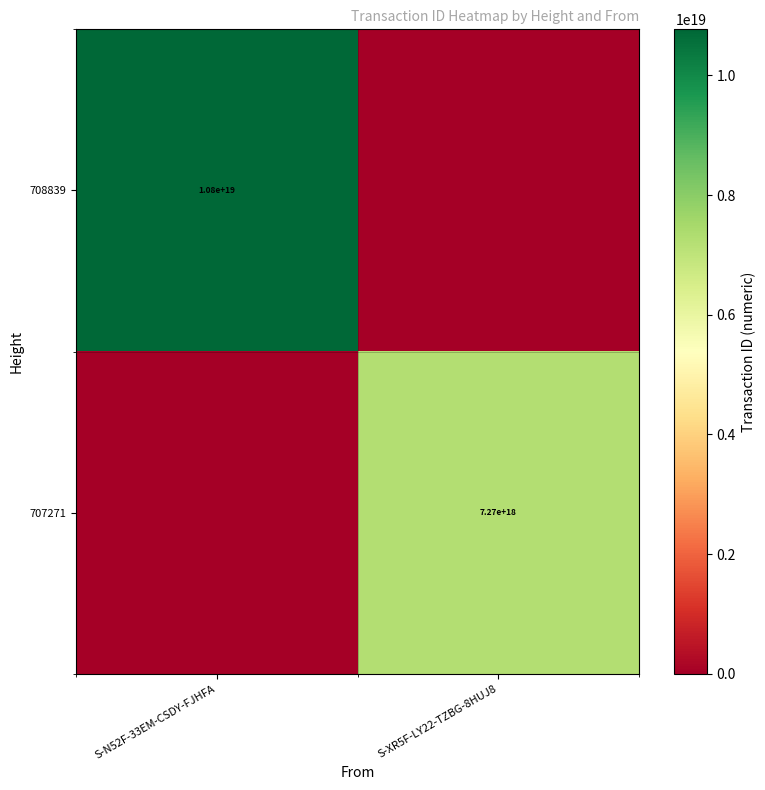

Is it true that 708839 equals 10800000000000000000 at S-N52F-33EM-CSDY-FJHFA?

True